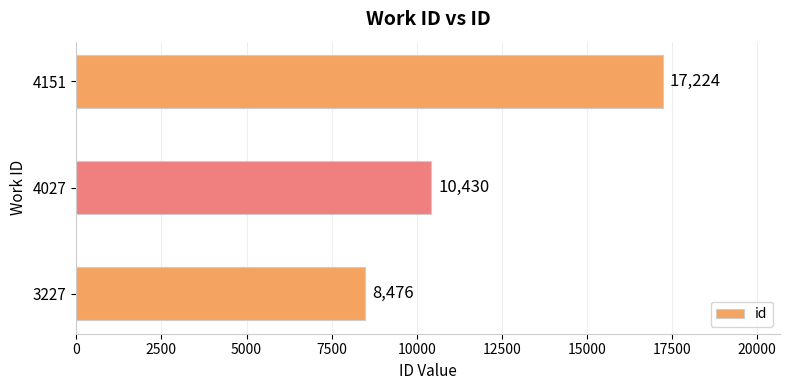

What is the minimum value shown in the chart?

8476